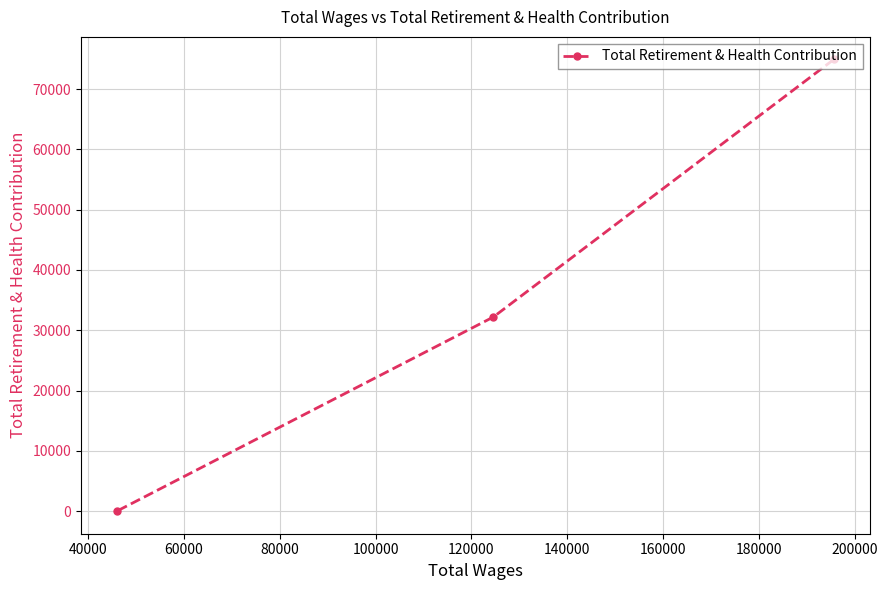

What is the difference between the maximum and minimum values?

74906